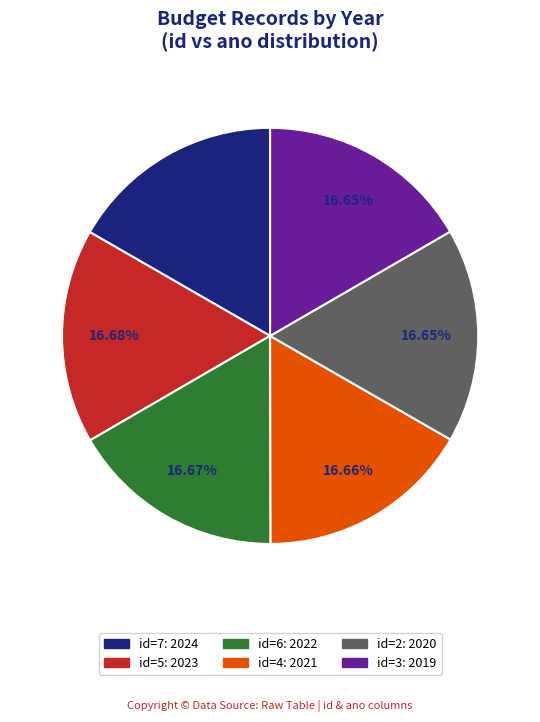

What is the ratio of the value at id=7: 2024 to the value at id=6: 2022?

1.0